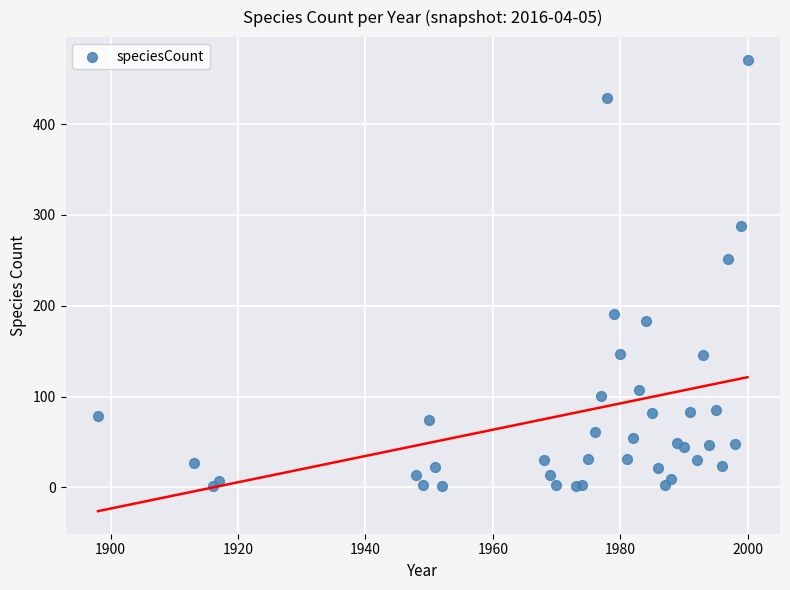

What Y value in the scatter plot is closest to 236?

252